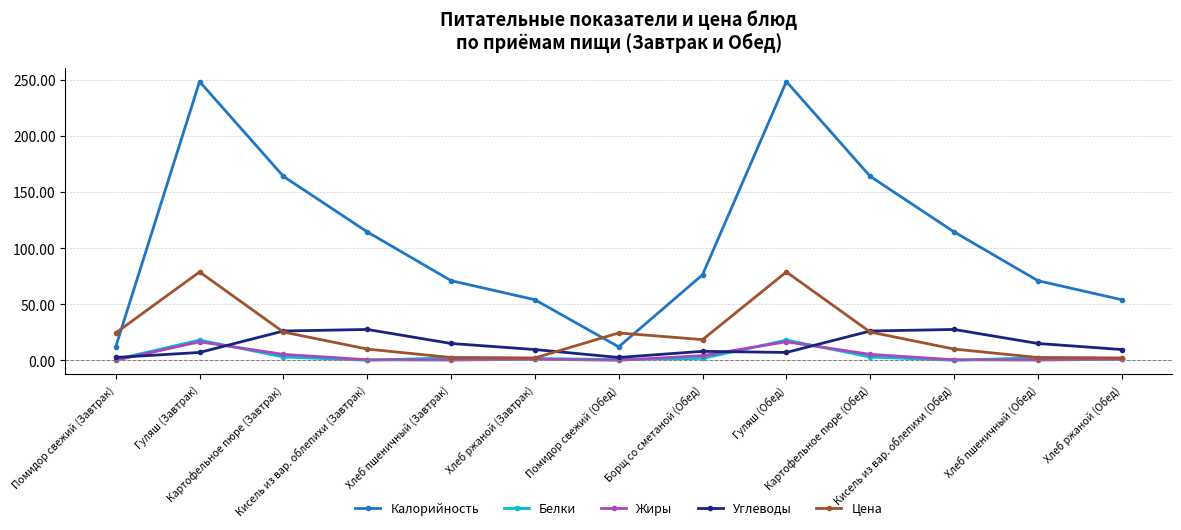

How many lines are shown in the chart?

5